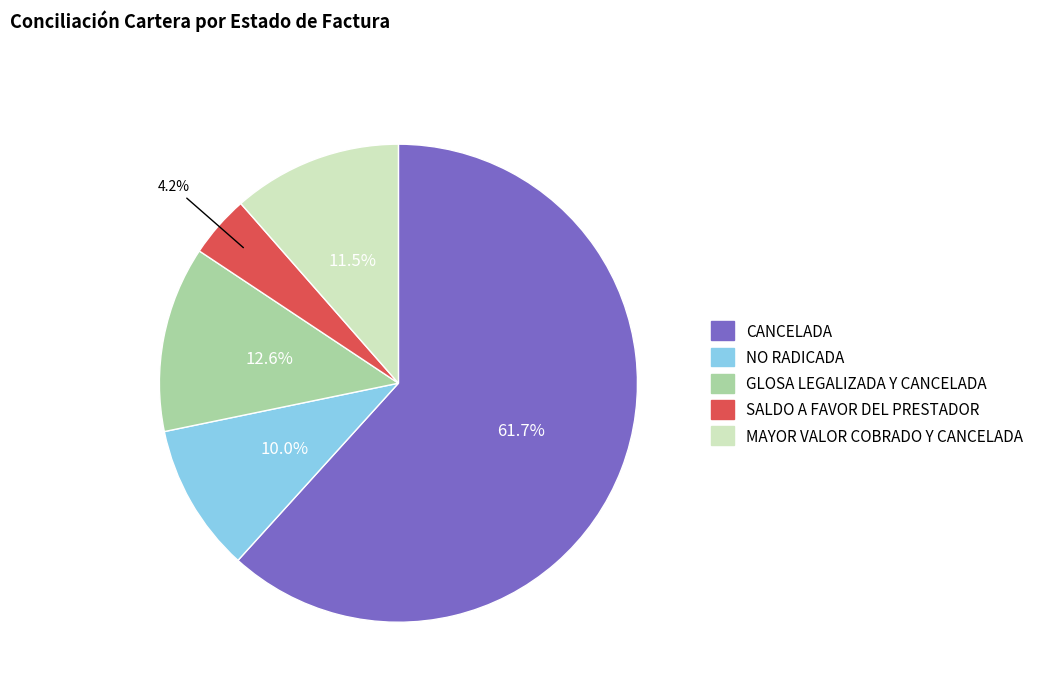

Does any single category account for the majority?

Yes